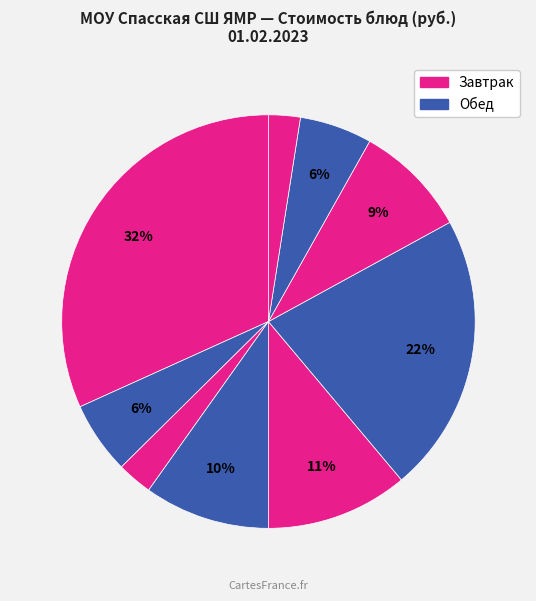

Rank the categories by value from highest to lowest.

Жаркое по-домашнему, Котлета куриная, Щи со свежей капусты, Бутерброд с маслом, Рис отварной, Компот из плодов, Овощи порционные, Чай сладкий с лимоном, Хлеб ржаной